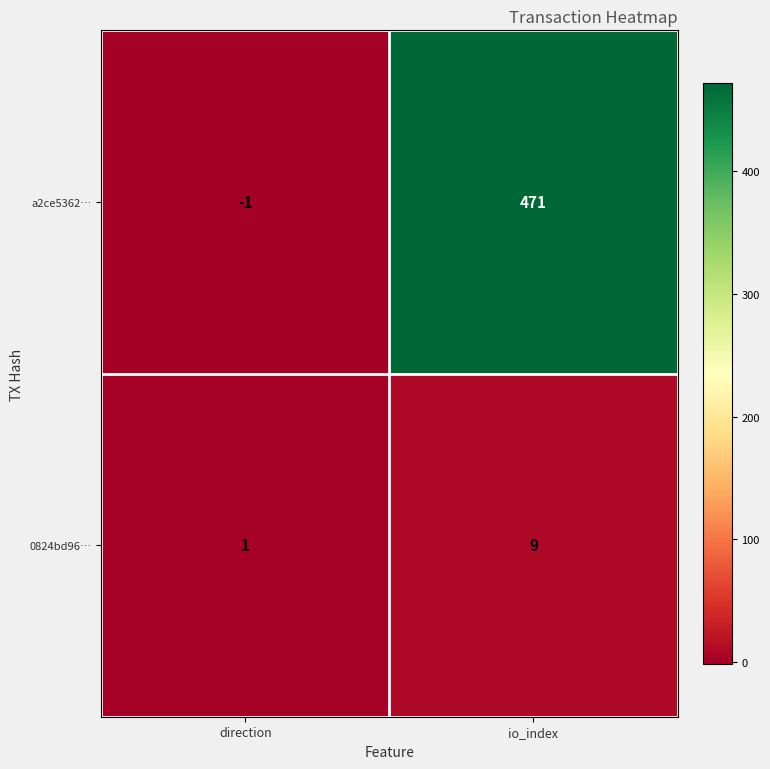

True or false: a2ce5362… has a value of 301 at io_index.

False